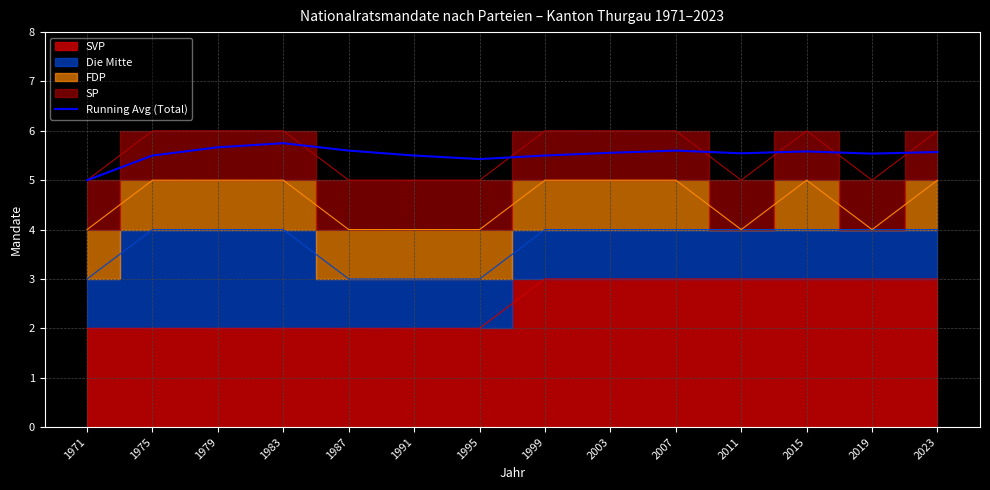

What is the difference between the maximum and minimum values?

0.8